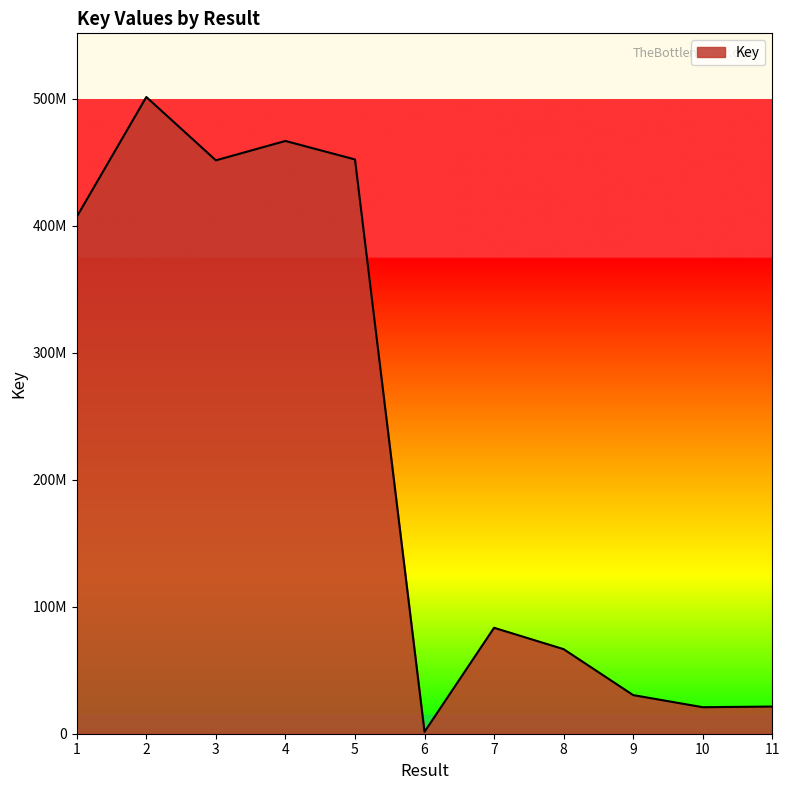

Reading left to right, transcribe all the data shown in this chart.

407124233	501443681	451562439	466819687	452272290	1511815	83430962	66598463	30424431	20879048	21393265